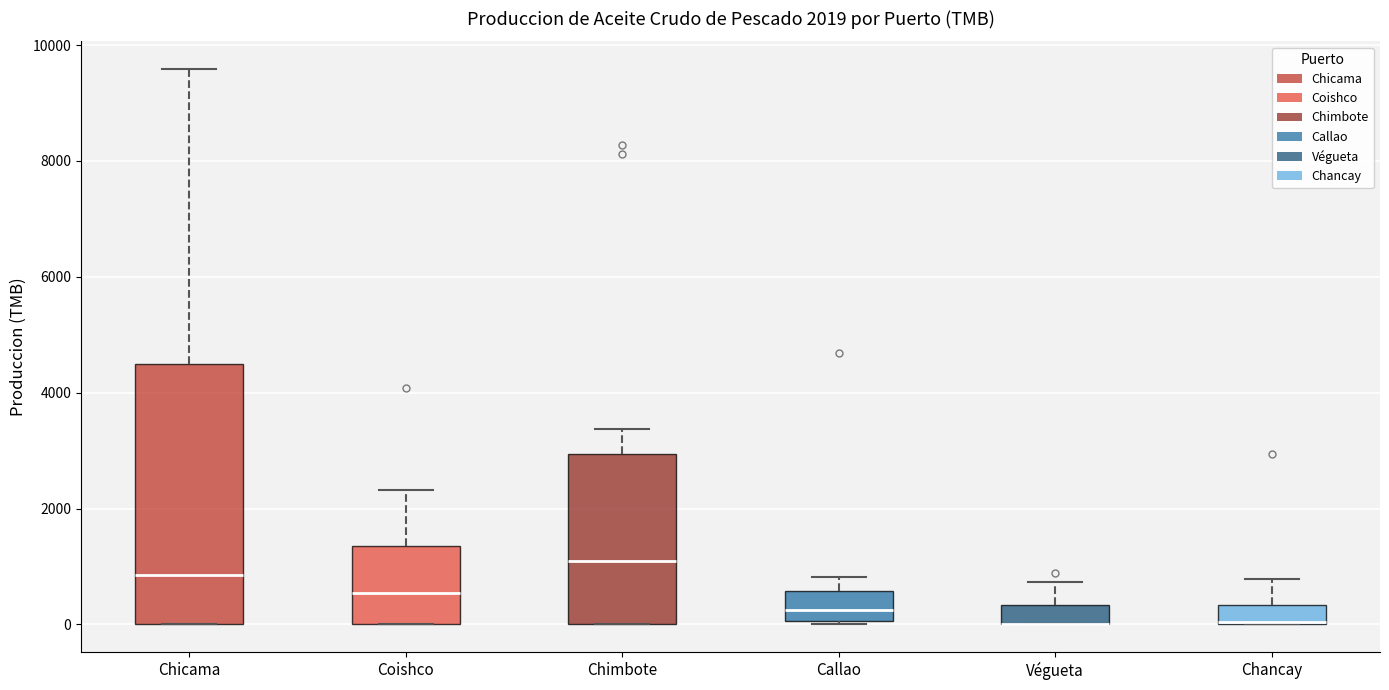

Comparing the boxes themselves (not the whiskers), which one is the tallest?

Chicama